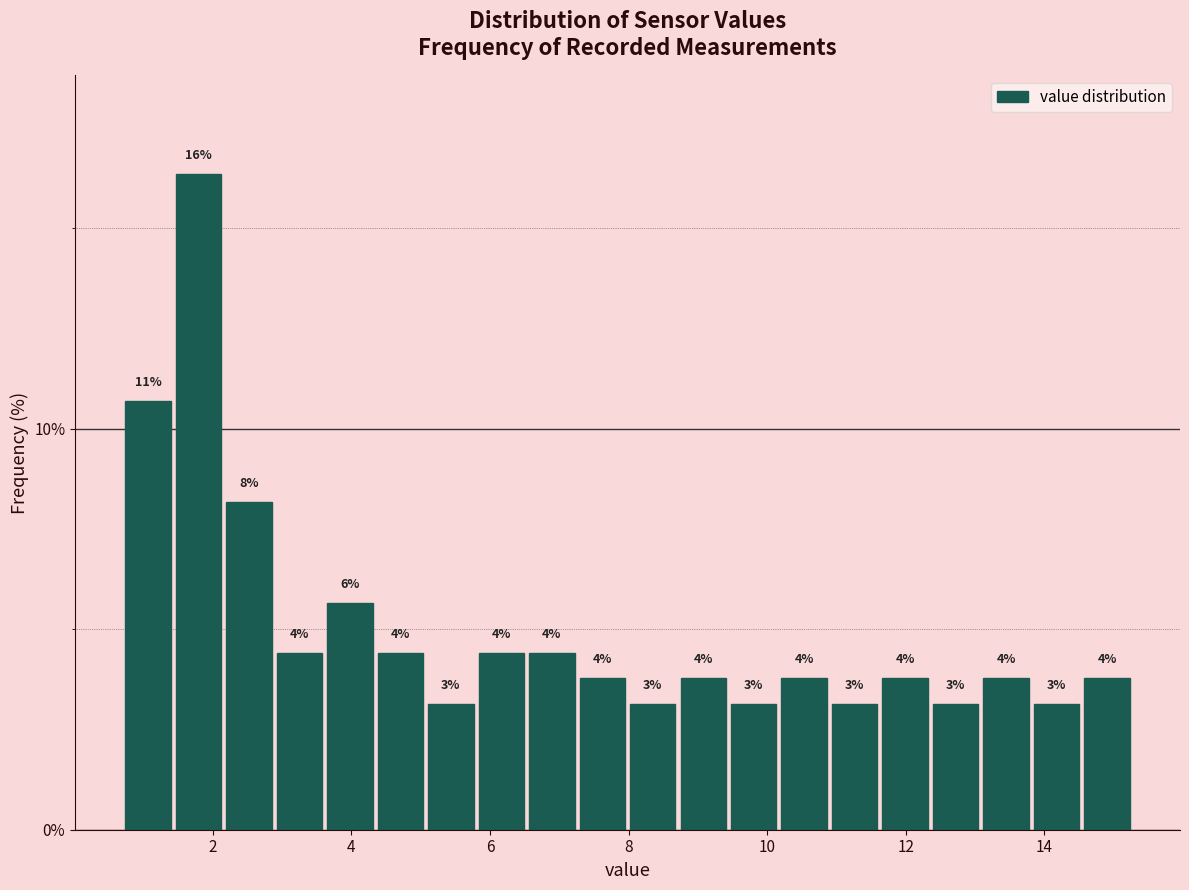

Read against the x-axis, roughly where is the centre of the tallest bar?

1.8